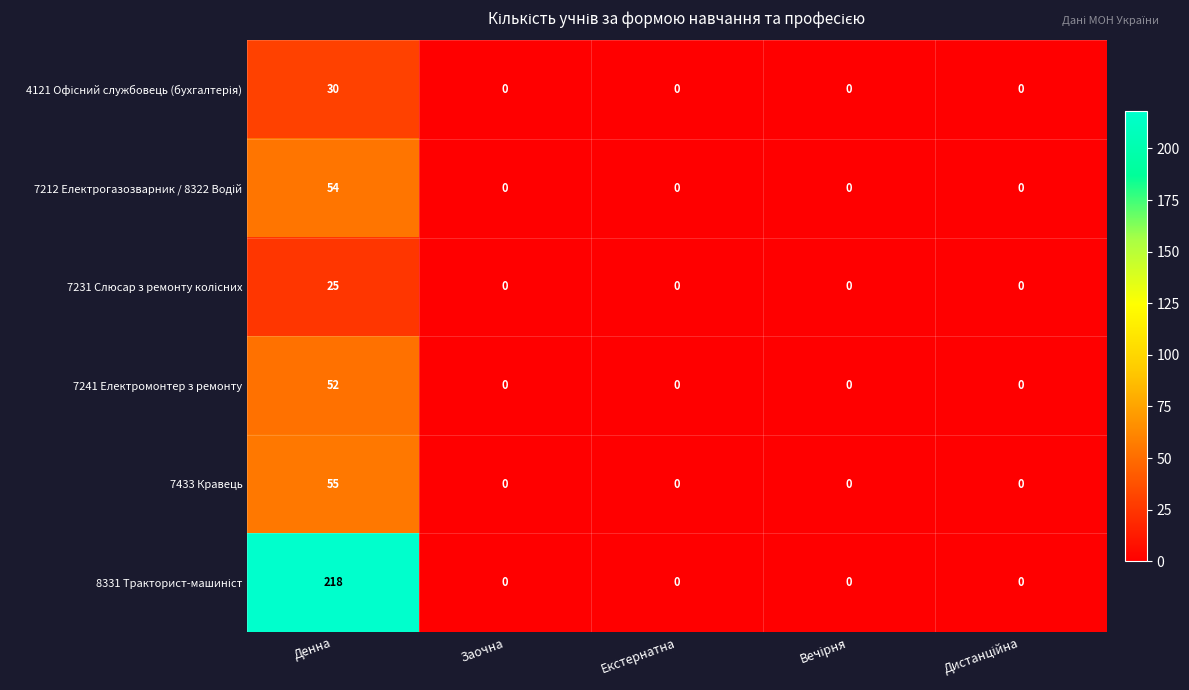

At how many categories does at least one series exceed 131?

1